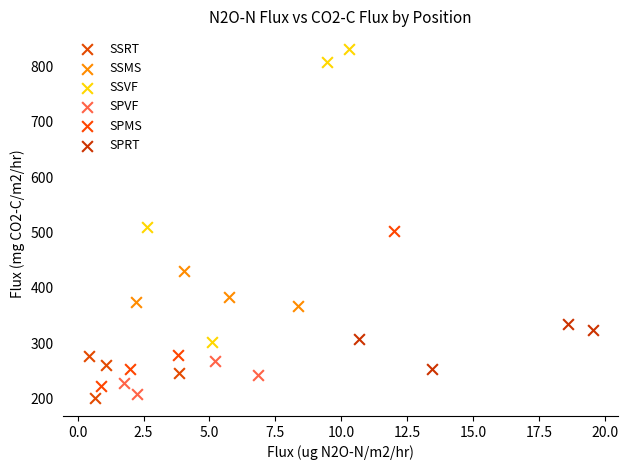

Which series has the largest Y range (max minus min)?

SSVF